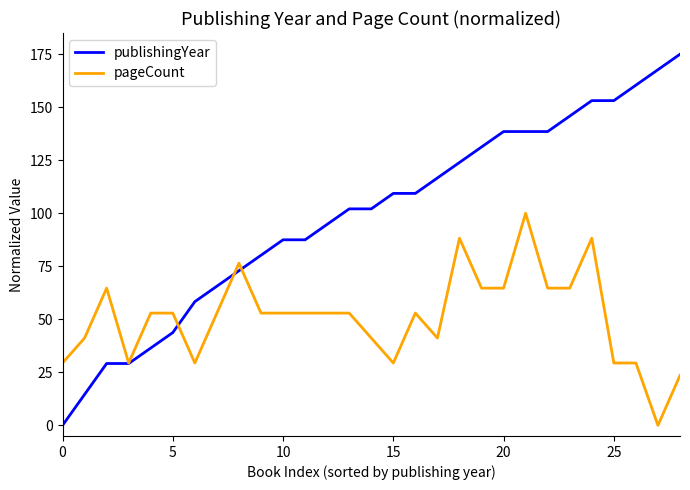

Does the chart display data point markers on the line(s)?

No